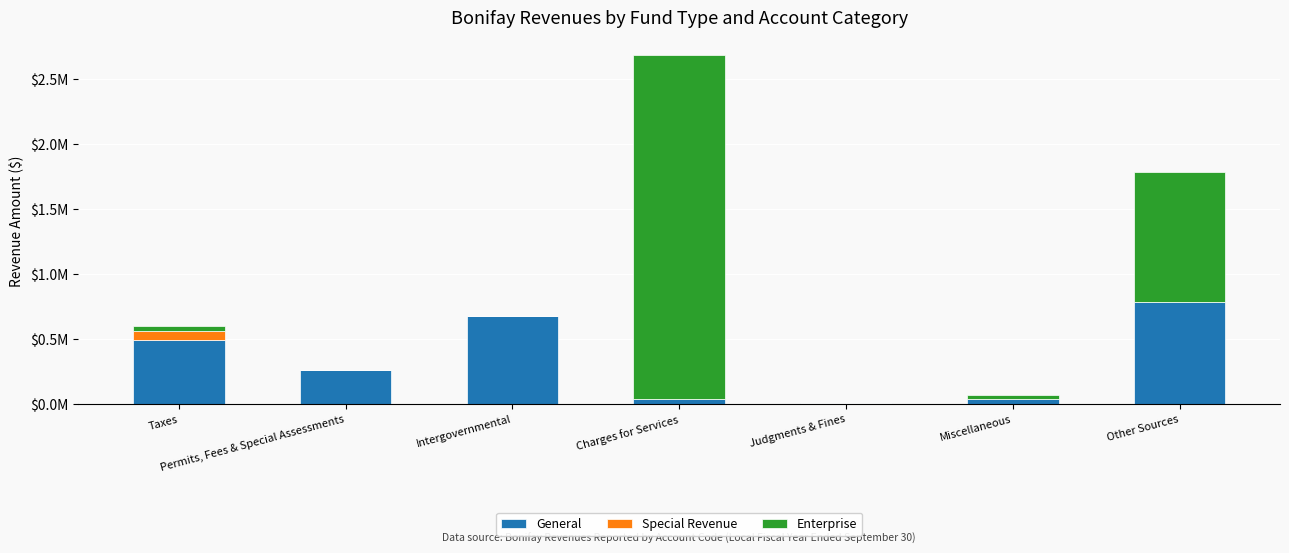

At how many categories does at least one series exceed 2559222?

1